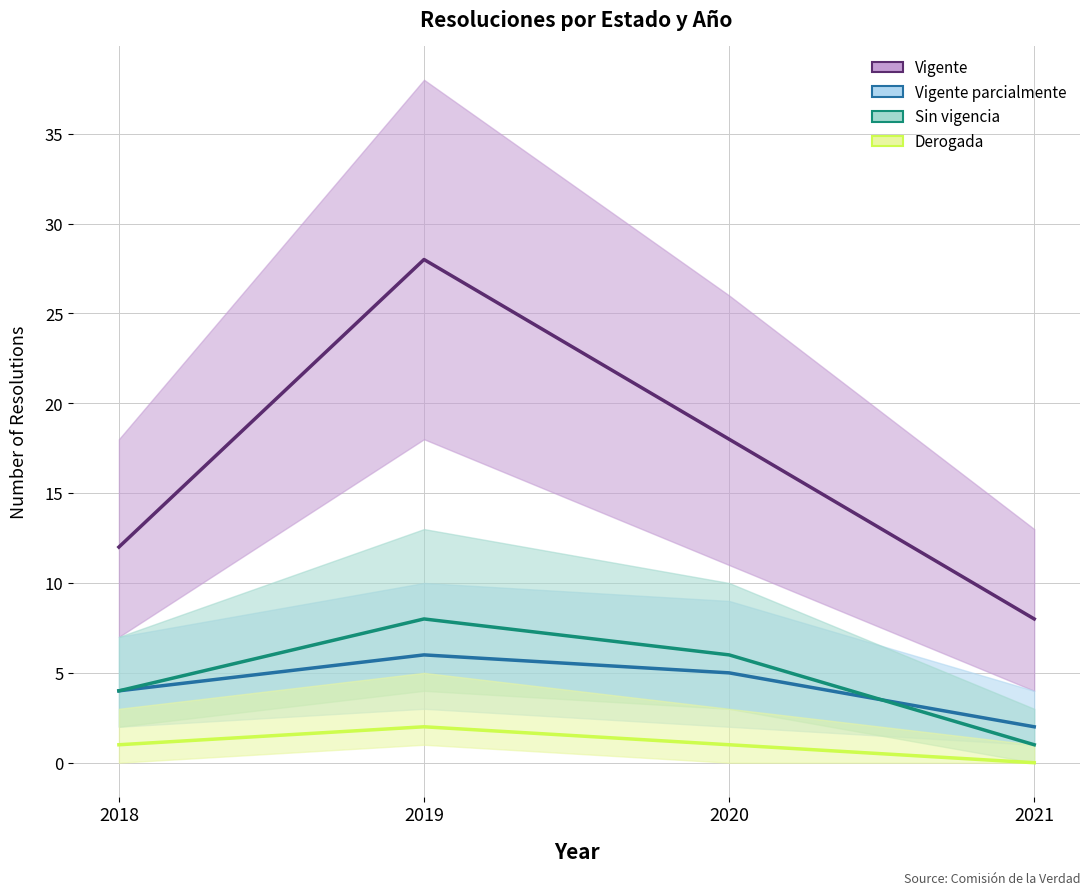

What is the difference between the highest and lowest values at 2018?

11